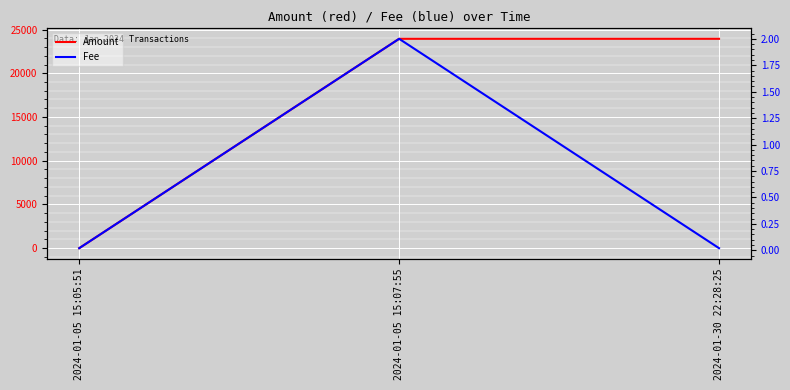

What is the difference between the maximum and second lowest values in the Fee series?

2.0